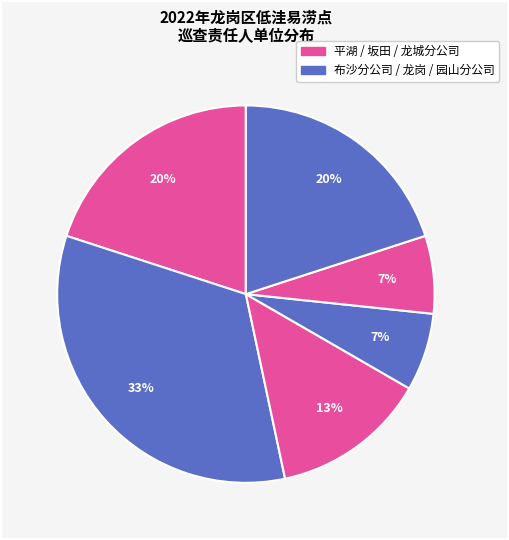

How many segments does this pie chart have?

6